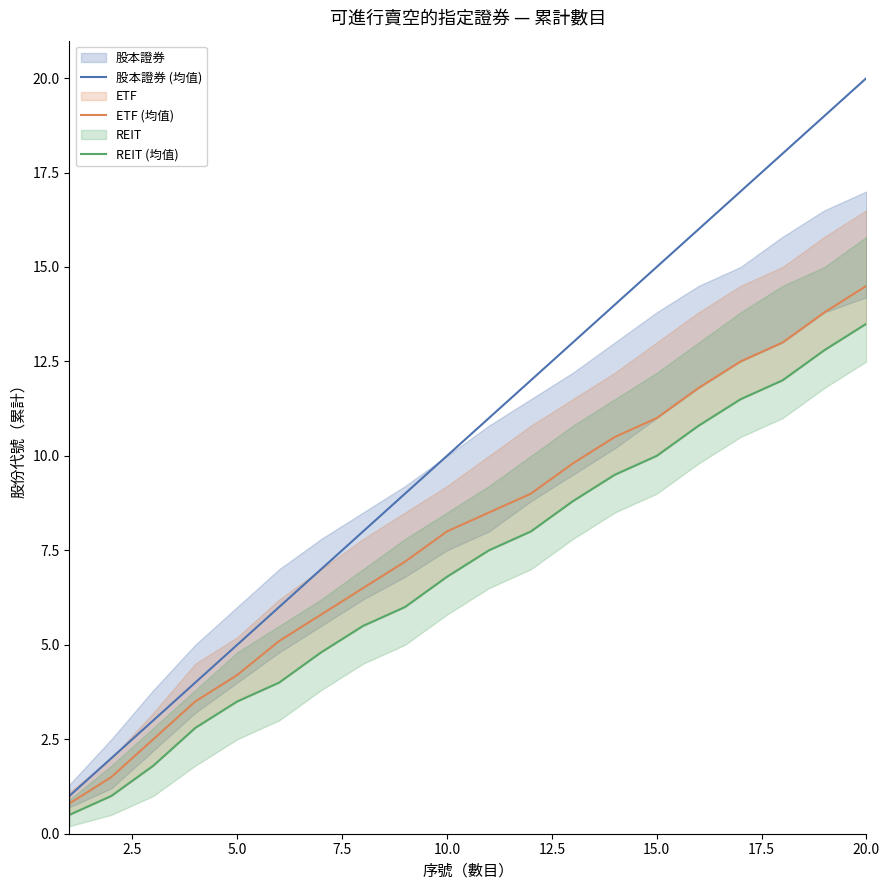

How many data points does each series have?

20